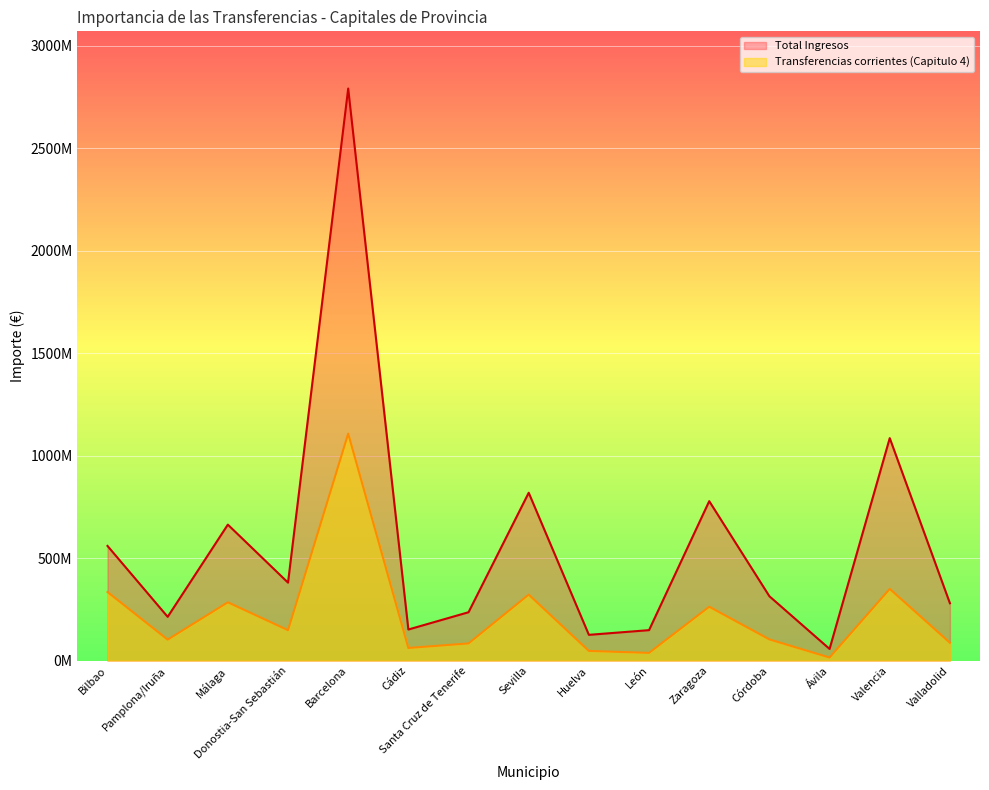

What is the difference between the maximum and minimum values in the Transferencias corrientes (Capitulo 4) series?

1092509938.3